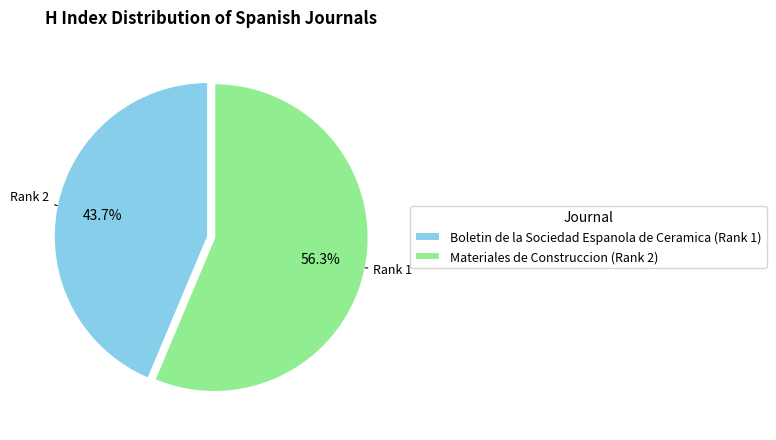

Between Boletin de la Sociedad Espanola de Ceramica (Rank 1) and Materiales de Construccion (Rank 2), which is larger?

Materiales de Construccion (Rank 2)